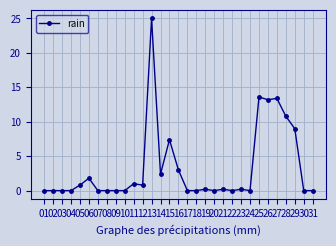

True or false: there are more than 2 points higher than both neighbors.

True